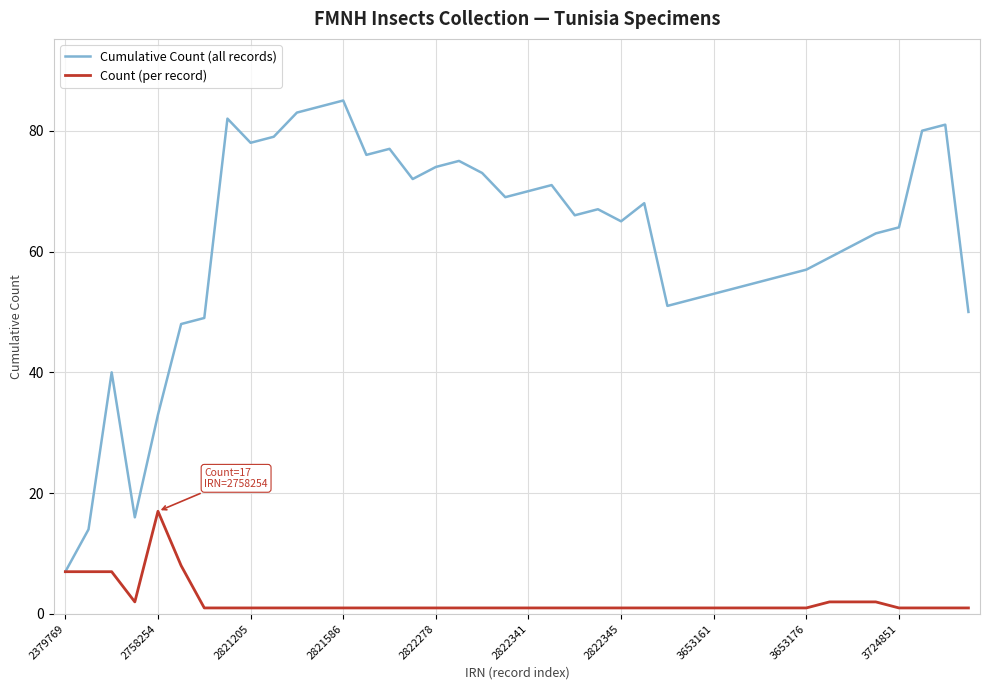

List the series in order of their overall mean, lowest first.

Count (per record), Cumulative Count (all records)